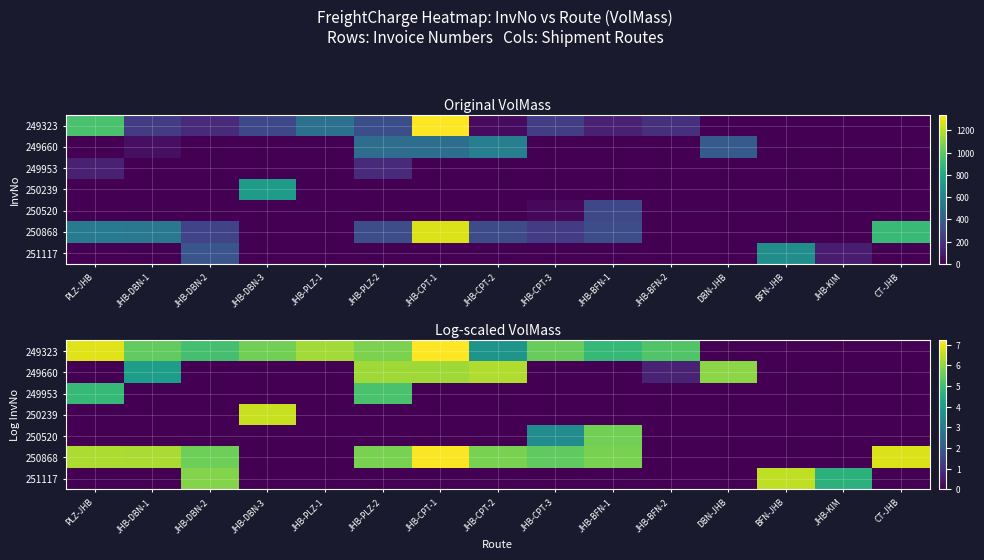

Is it true that 250520 equals 0.0 at JHB-KIM?

True